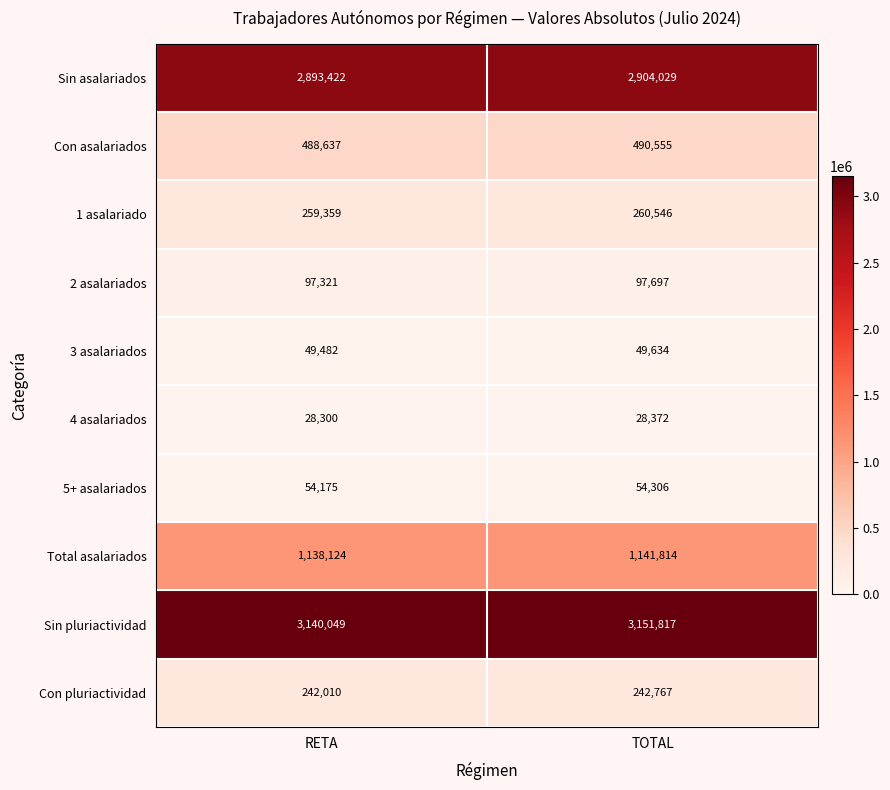

The value of Total asalariados at TOTAL is 752449. True or false?

False